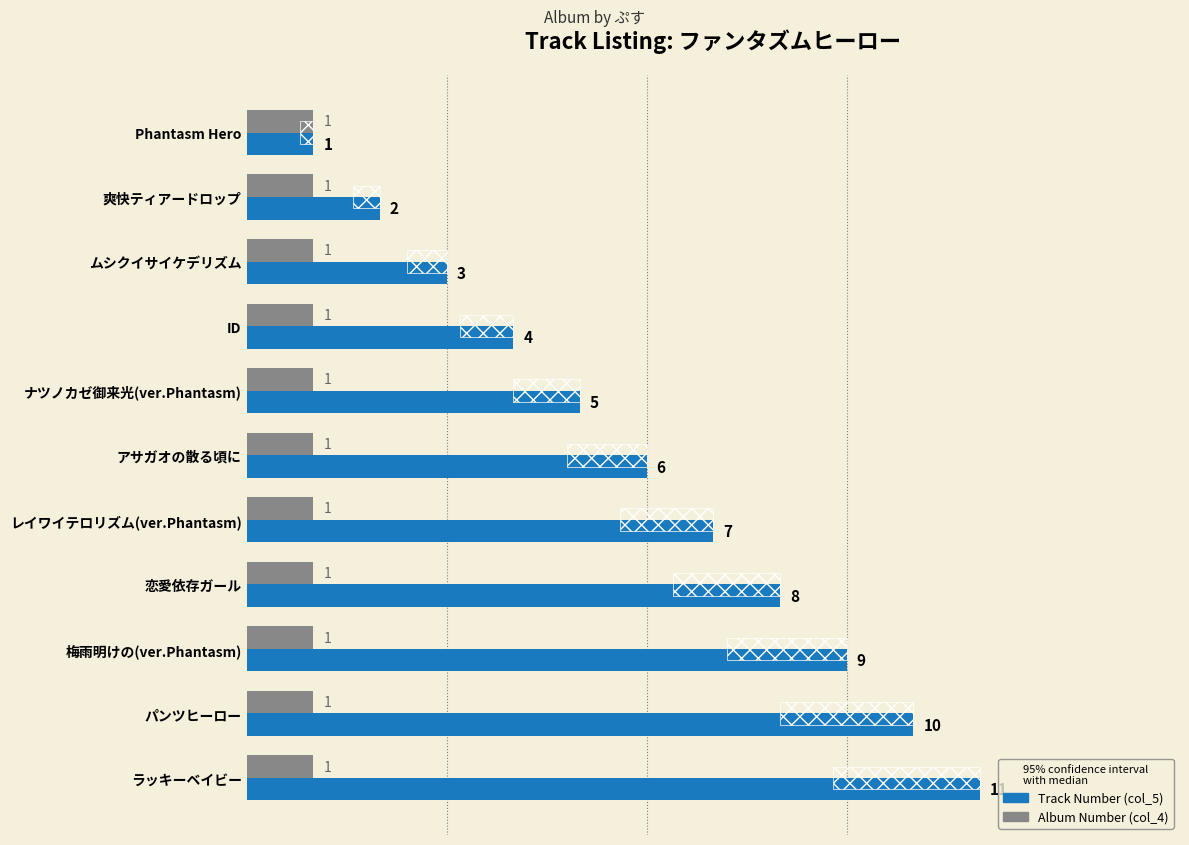

What is the value of the Track Number (col_5) bar at the 5th from the left?

5.0